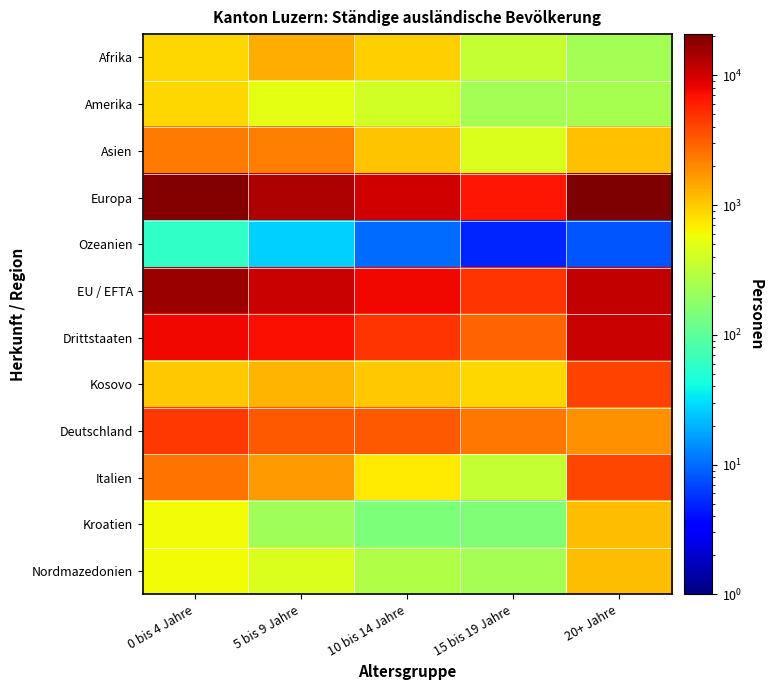

How many series are shown in this chart?

12